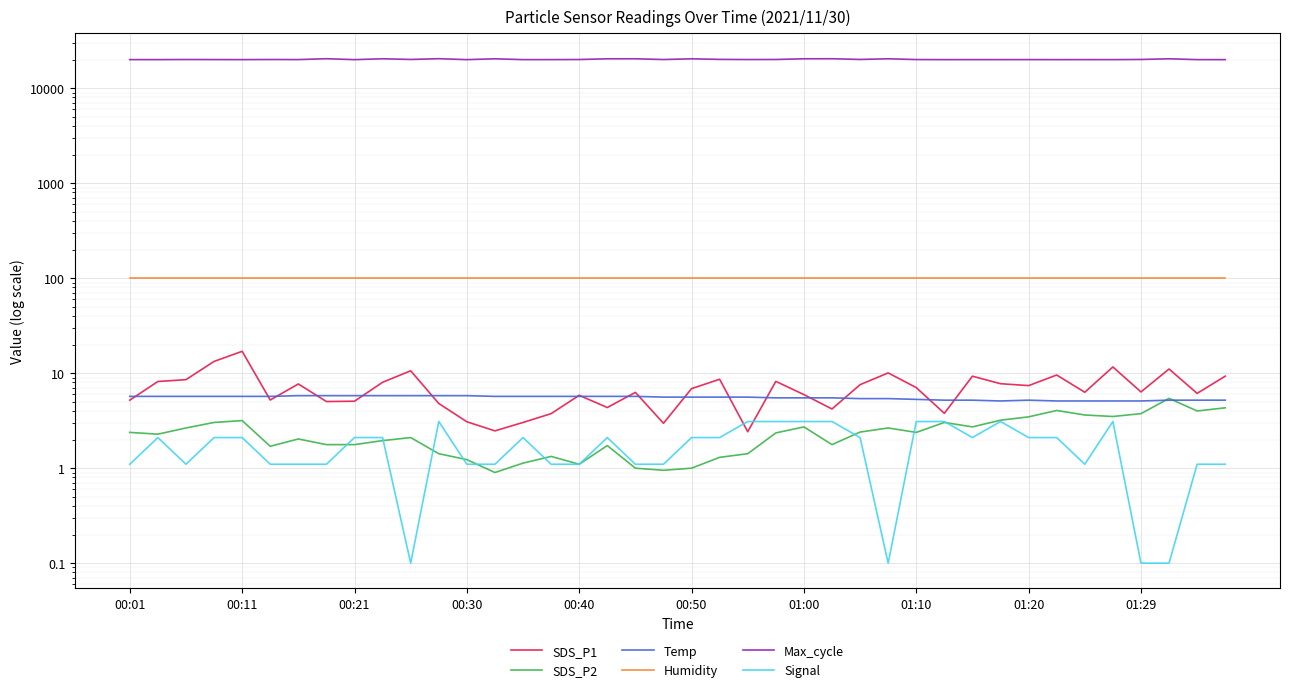

What are all the series names shown in the legend?

SDS_P1, SDS_P2, Temp, Humidity, Max_cycle, Signal